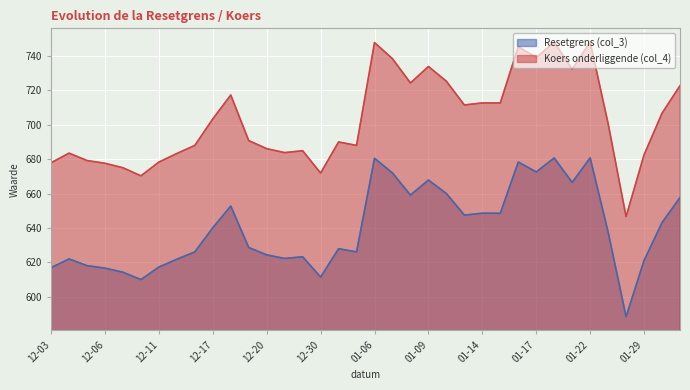

What is the greatest value displayed?

748.1